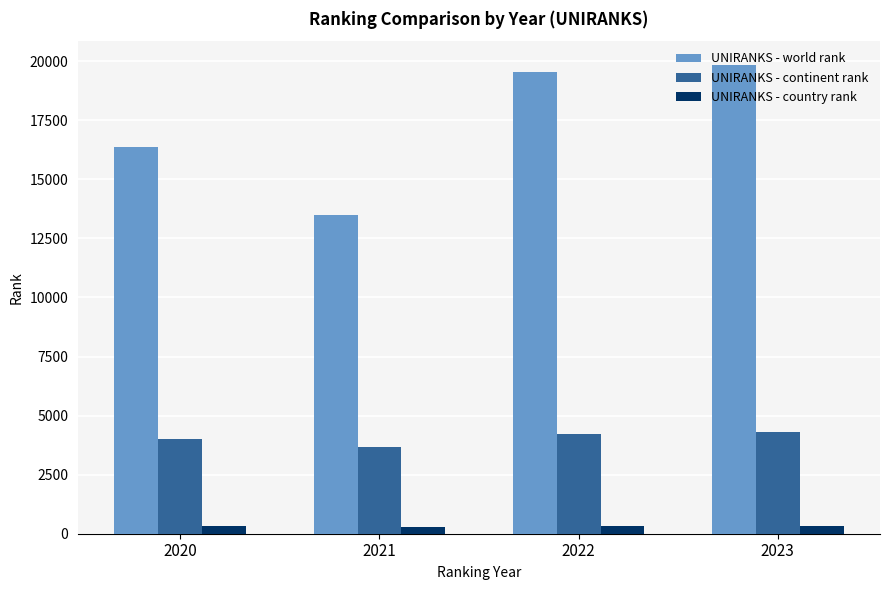

At how many categories does at least one series exceed 15437?

3